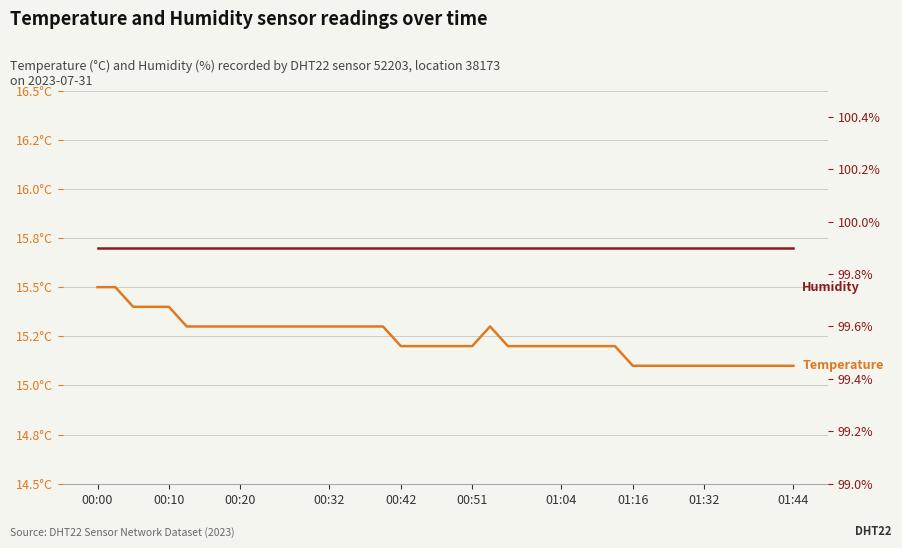

What is the average value of the humidity series?

99.9